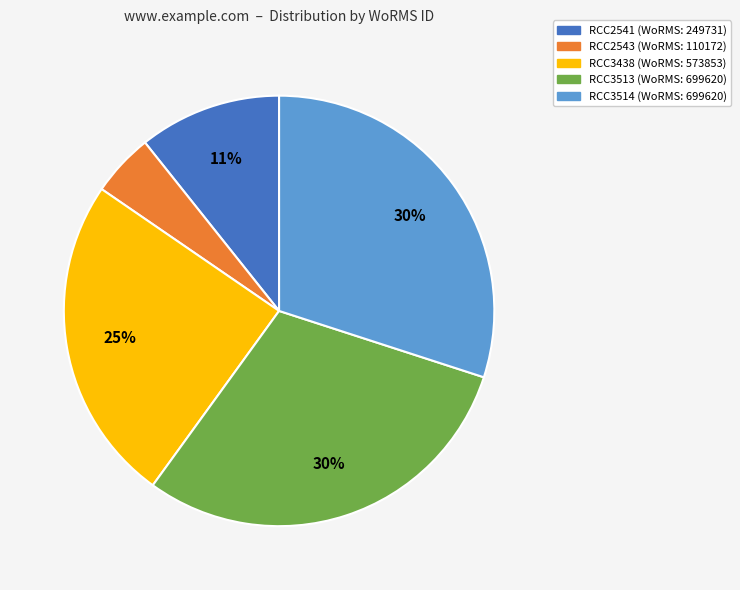

Does any single category account for the majority?

No